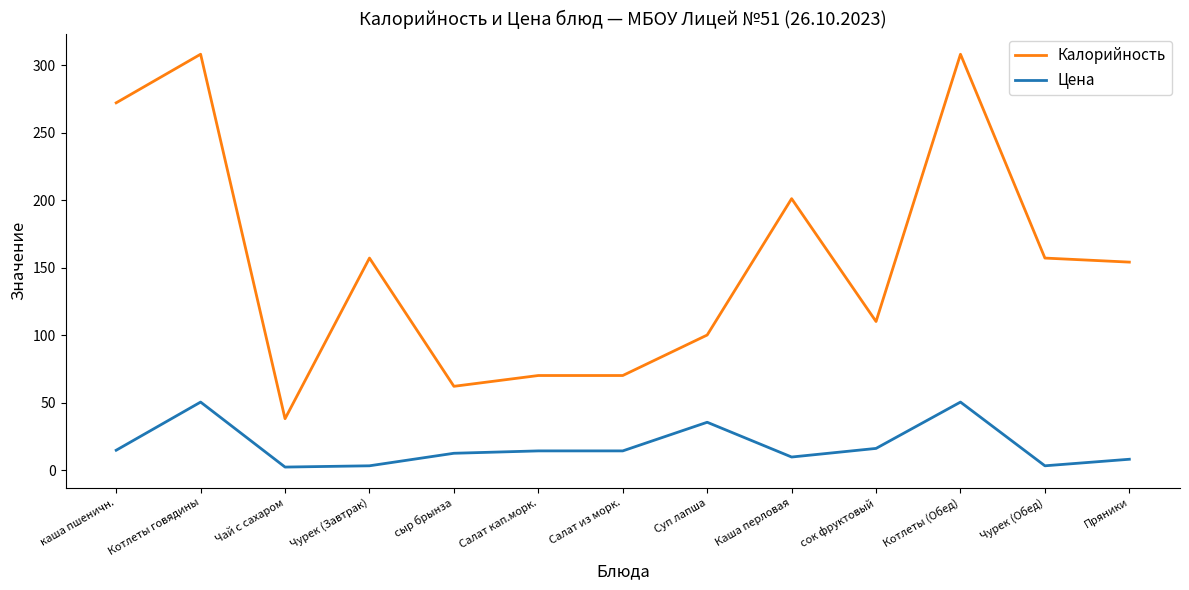

Which series has the largest range (max minus min)?

Калорийность